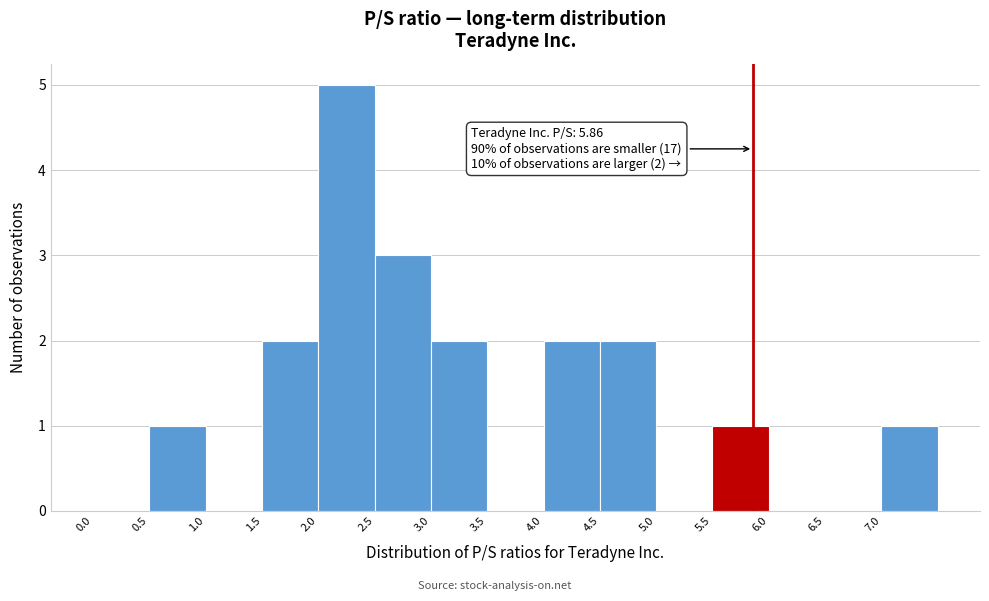

Which range on the x-axis has the tallest bar?

2.0 to 2.5